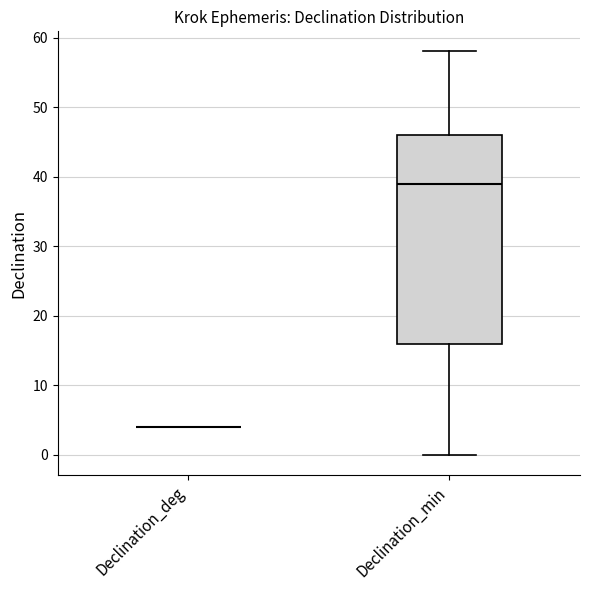

Reading left to right, transcribe this box plot: for each box, give where its median line is, the range the box spans, and where its two whiskers end, as read against the y-axis. The values are not printed on the chart, so give them approximately, as read against the axis.

Declination_deg: box collapsed to a line at 4, whiskers 4 to 4
Declination_min: median 39, box 16 to 46, whiskers 0 to 58